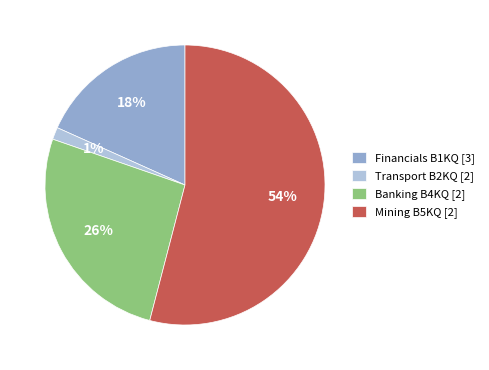

The Financials B1KQ [3] slice represents 13% of the pie. True or false?

False